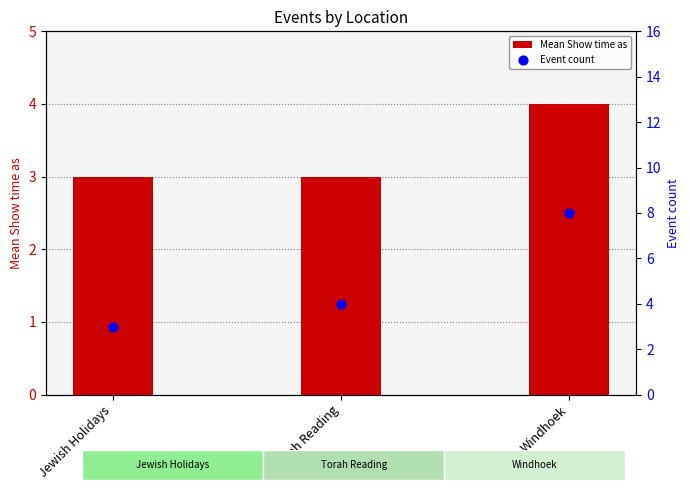

At which category is the sum across all series the highest?

Windhoek